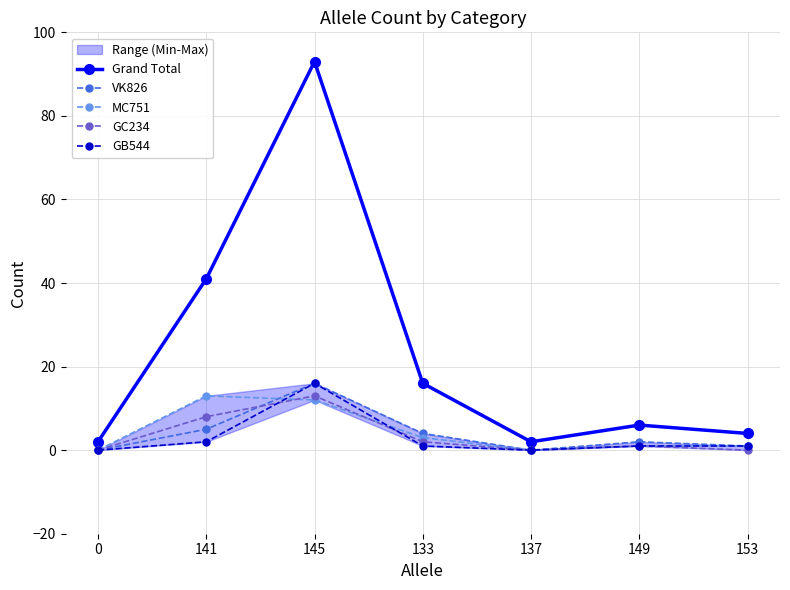

Is the value of GC234 at 153 greater than the value of MC751 at 137?

No